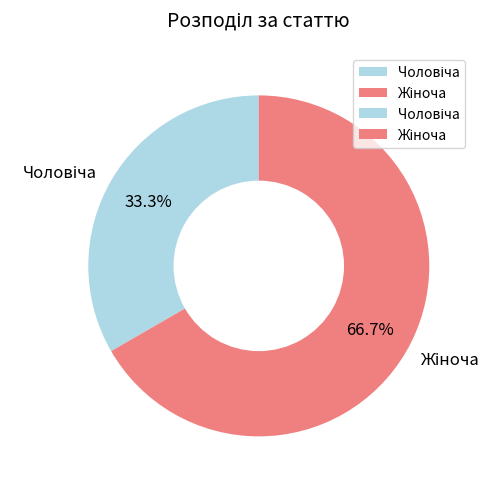

Which slice is the largest?

Жіноча